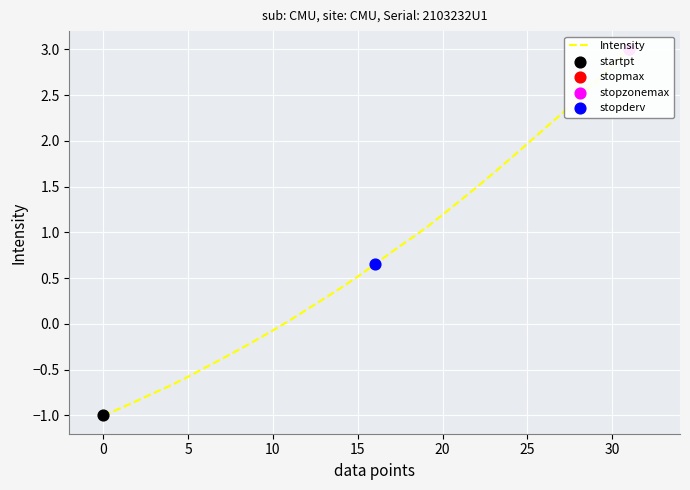

Which has a higher value, 13 or 11?

13